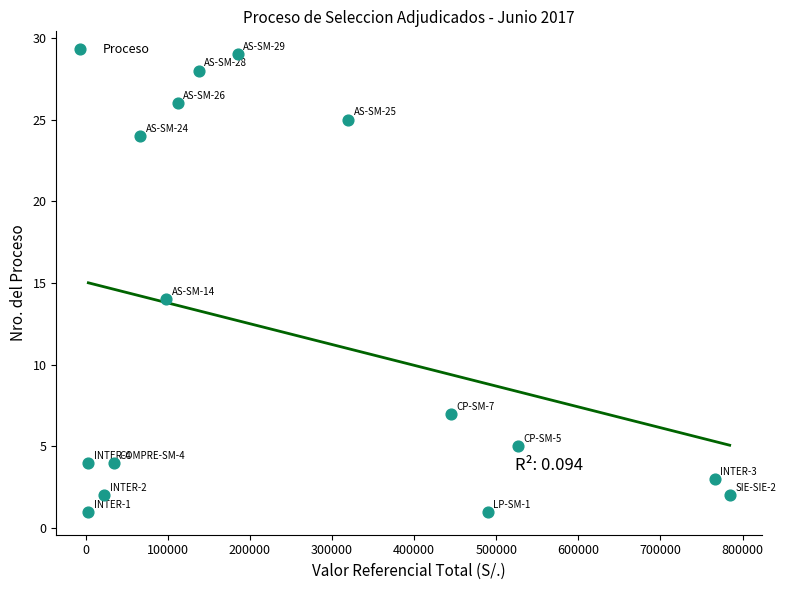

What Y value in the scatter plot is closest to 15?

14